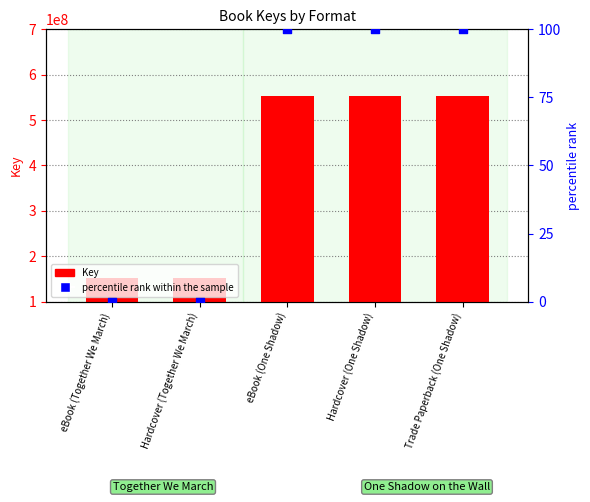

At which category is the sum across all series the highest?

eBook (One Shadow)